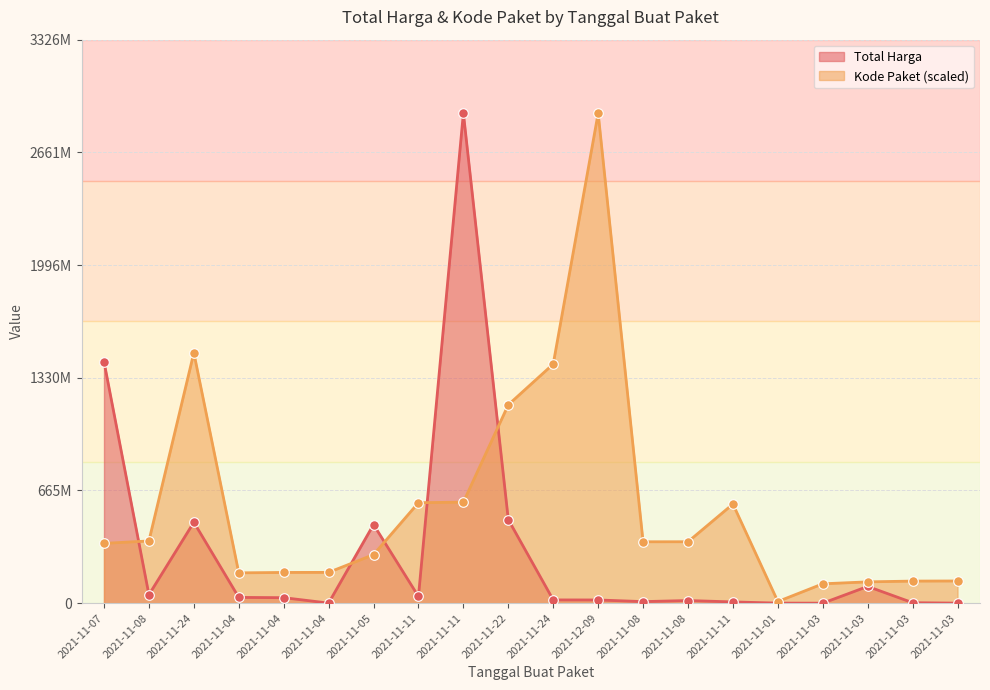

Which series has the largest total across all categories?

Kode Paket (scaled)